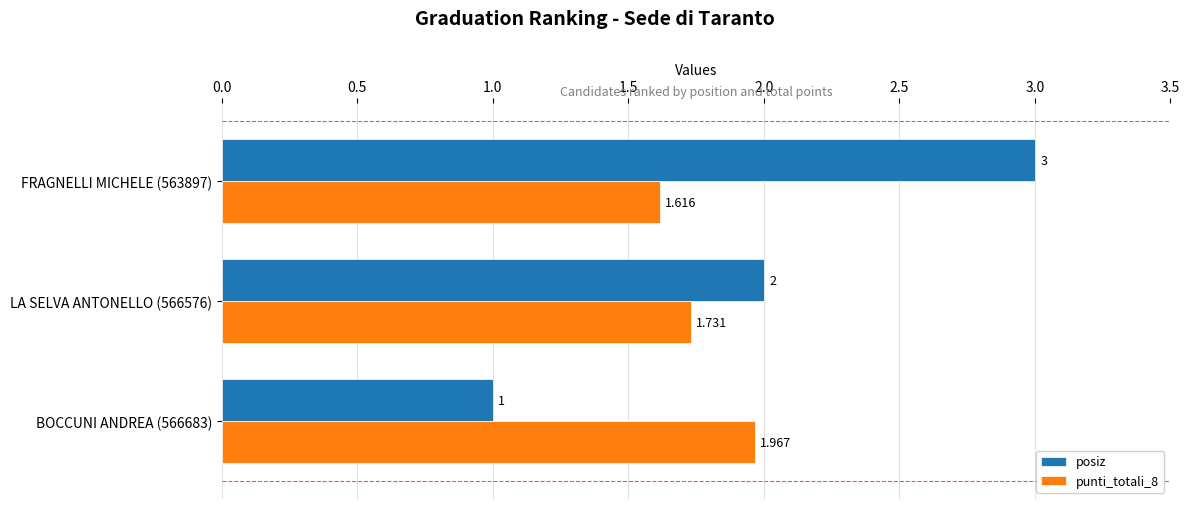

What is the sum of all posiz values?

6.0